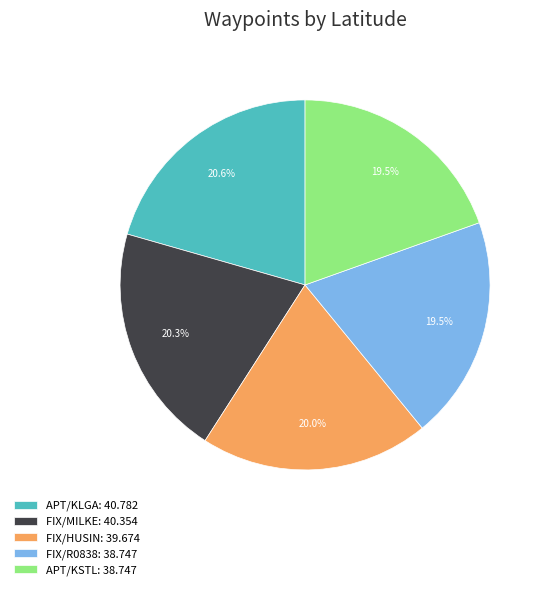

True or false: APT/KSTL accounts for 28% of the total.

False